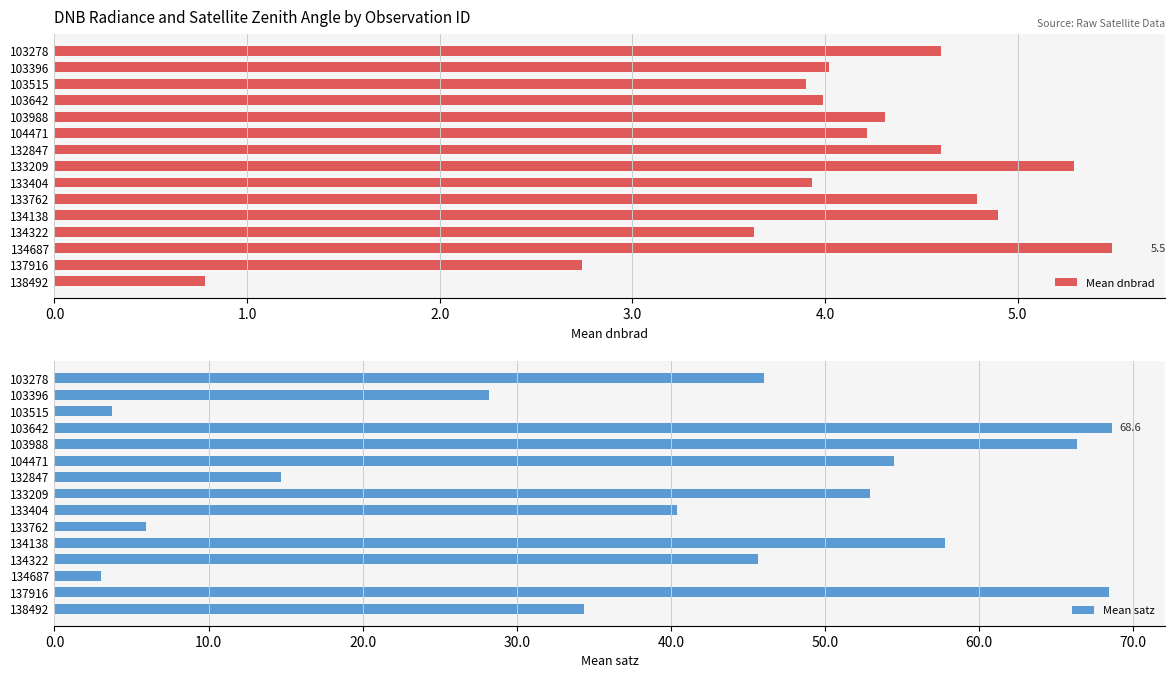

Is it true that Mean satz equals 40.4 at 133404?

True